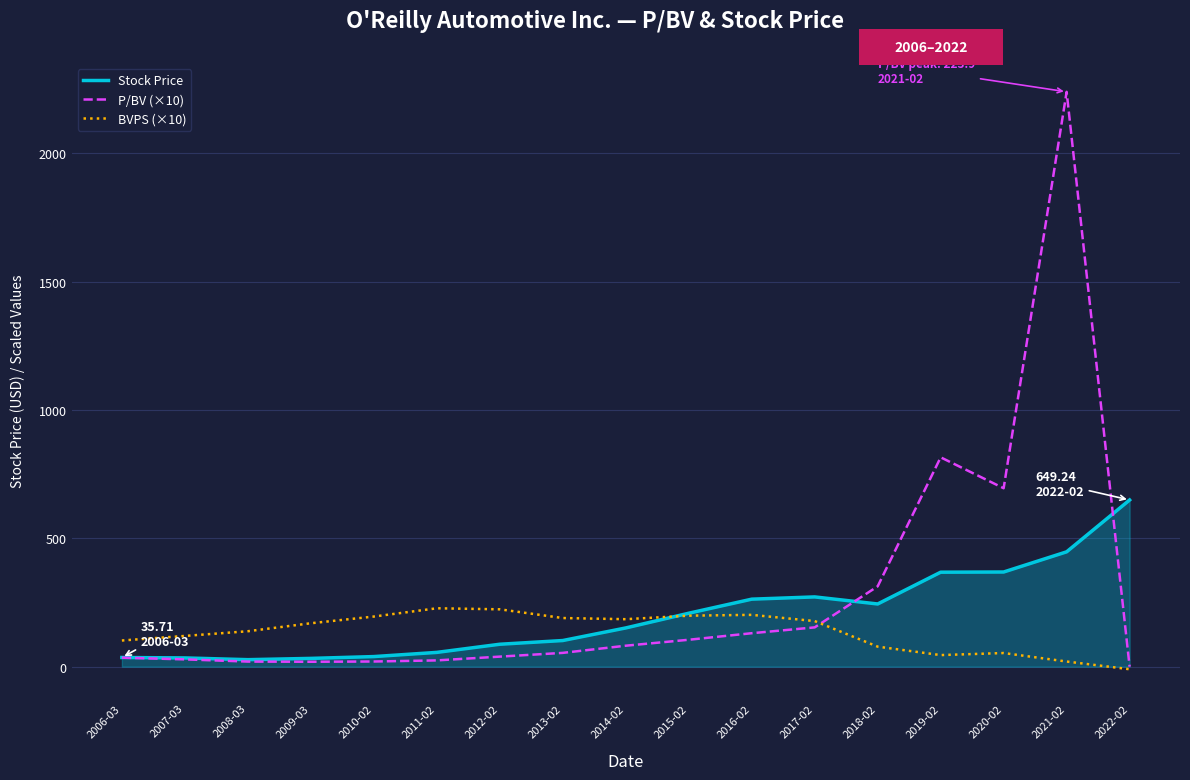

What is the spread (max minus min) of values at 2015-02?

103.3